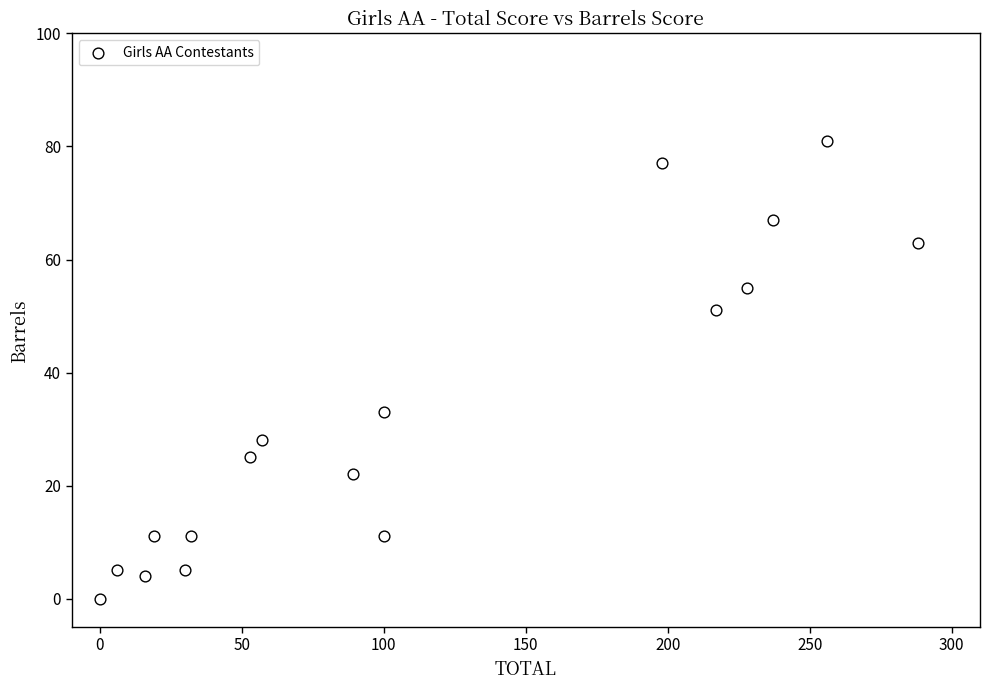

What is the range of X values (max minus min)?

288